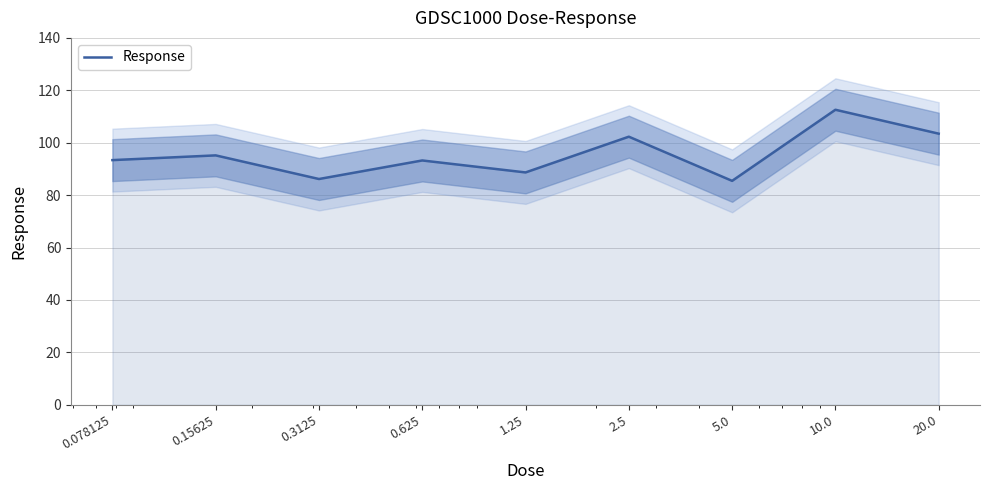

How many lines are shown in the chart?

1